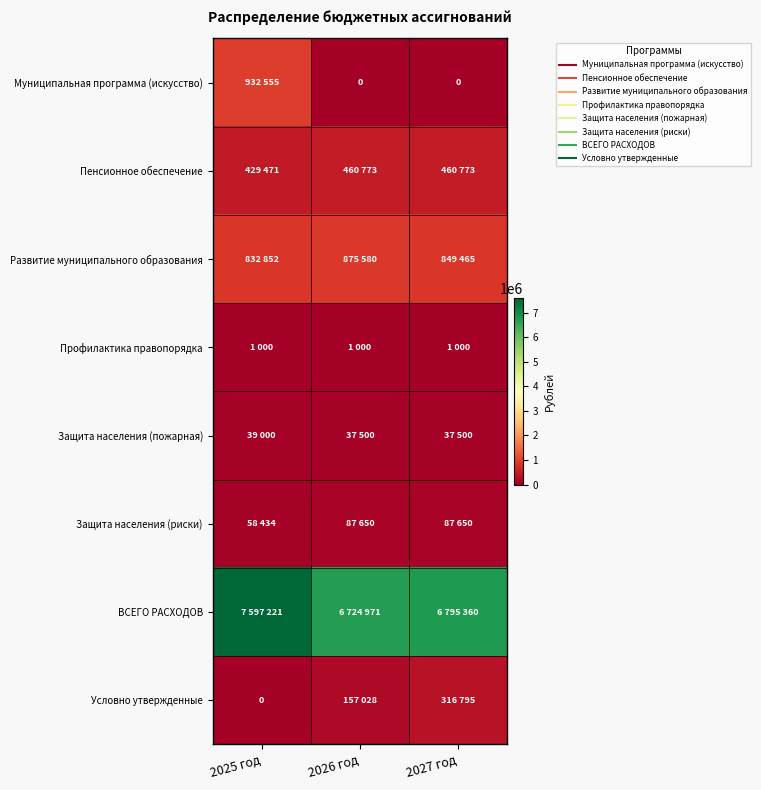

True or false: Муниципальная программа (искусство) has a value of 0 at 2027 год.

True